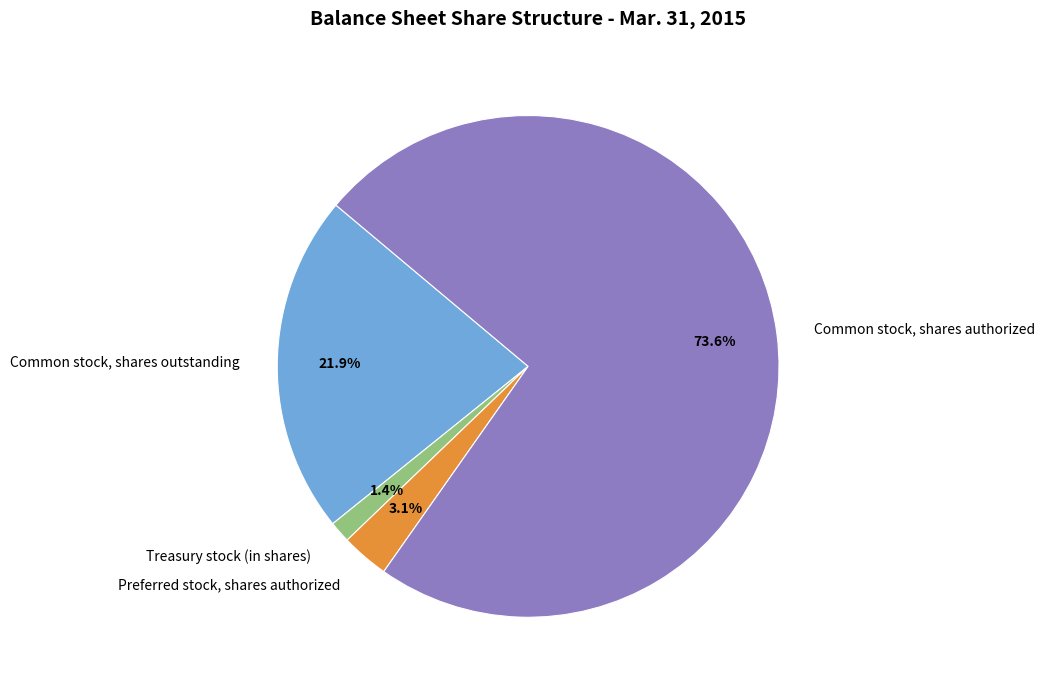

True or false: Common stock, shares outstanding accounts for 22% of the total.

True